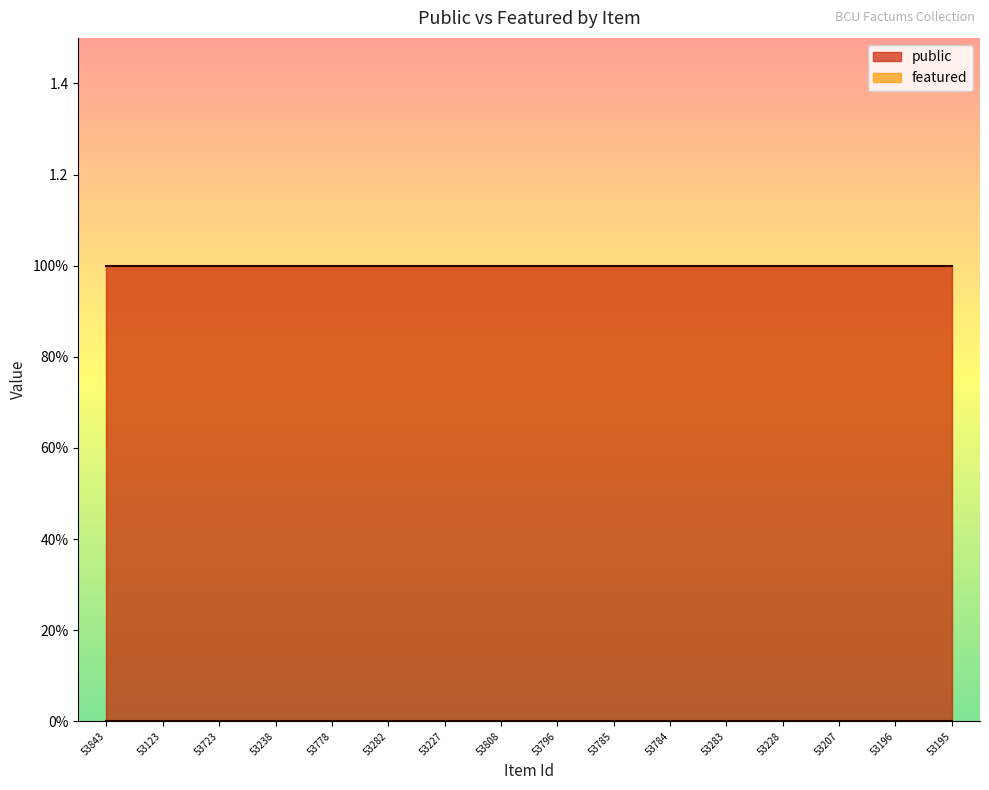

Which series changed the most between 53282 and 53785?

public